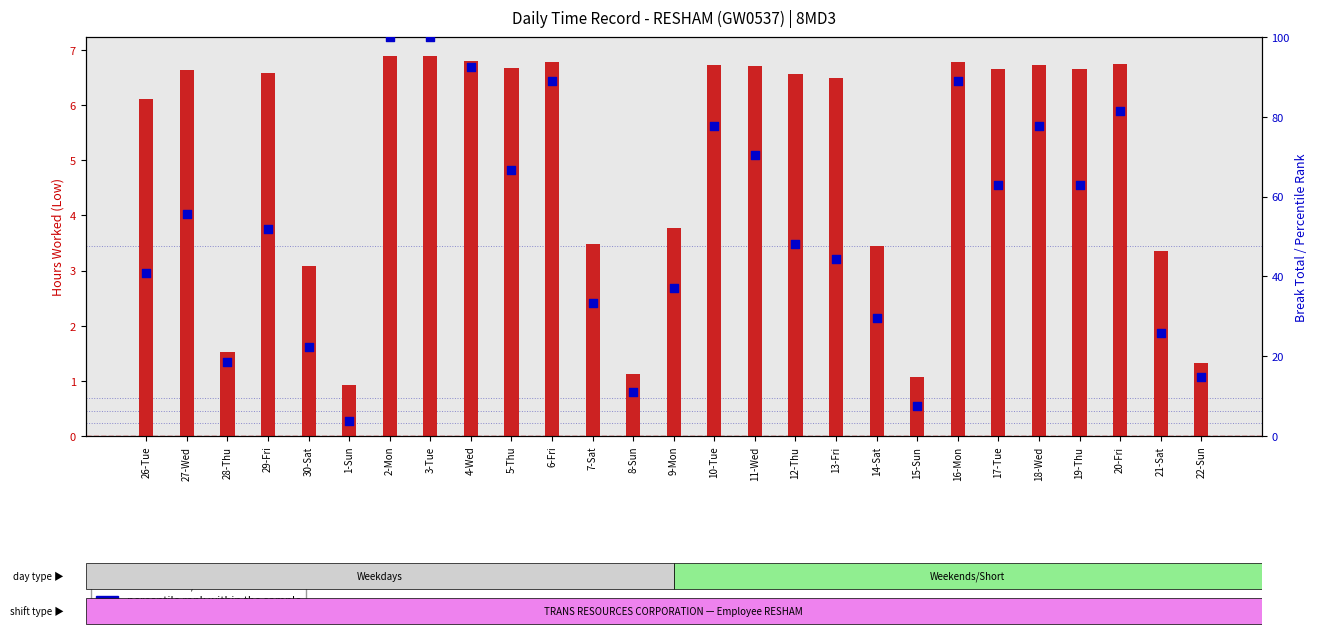

Which series contains the highest Y value?

percentile rank within the sample